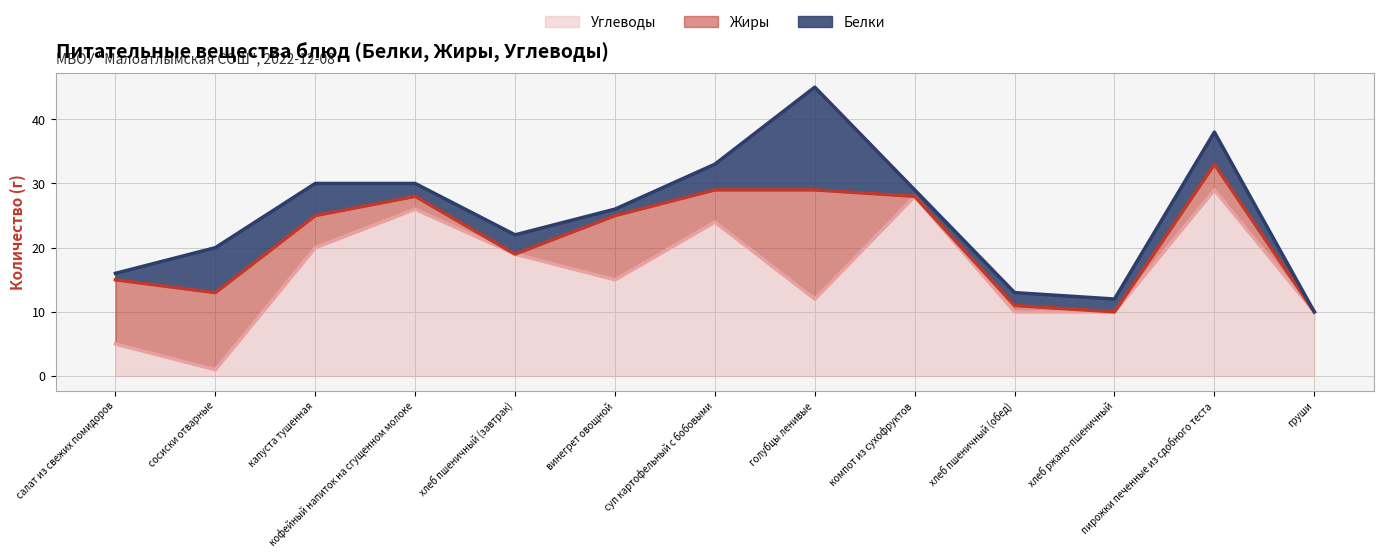

Reading left to right, what are all the values shown in this chart?

Белки: салат из свежих помидоров=1	сосиски отварные=7	капуста тушенная=5	кофейный напиток на сгущенном молоке=2	хлеб пшеничный (завтрак)=3	винегрет овощной=1	суп картофельный с бобовыми=4	голубцы ленивые=16	компот из сухофруктов=1	хлеб пшеничный (обед)=2	хлеб ржано-пшеничный=2	пирожки печенные из сдобного теста=5	груши=0
Жиры: салат из свежих помидоров=10	сосиски отварные=12	капуста тушенная=5	кофейный напиток на сгущенном молоке=2	хлеб пшеничный (завтрак)=0	винегрет овощной=10	суп картофельный с бобовыми=5	голубцы ленивые=17	компот из сухофруктов=0	хлеб пшеничный (обед)=1	хлеб ржано-пшеничный=0	пирожки печенные из сдобного теста=4	груши=0
Углеводы: салат из свежих помидоров=5	сосиски отварные=1	капуста тушенная=20	кофейный напиток на сгущенном молоке=26	хлеб пшеничный (завтрак)=19	винегрет овощной=15	суп картофельный с бобовыми=24	голубцы ленивые=12	компот из сухофруктов=28	хлеб пшеничный (обед)=10	хлеб ржано-пшеничный=10	пирожки печенные из сдобного теста=29	груши=10